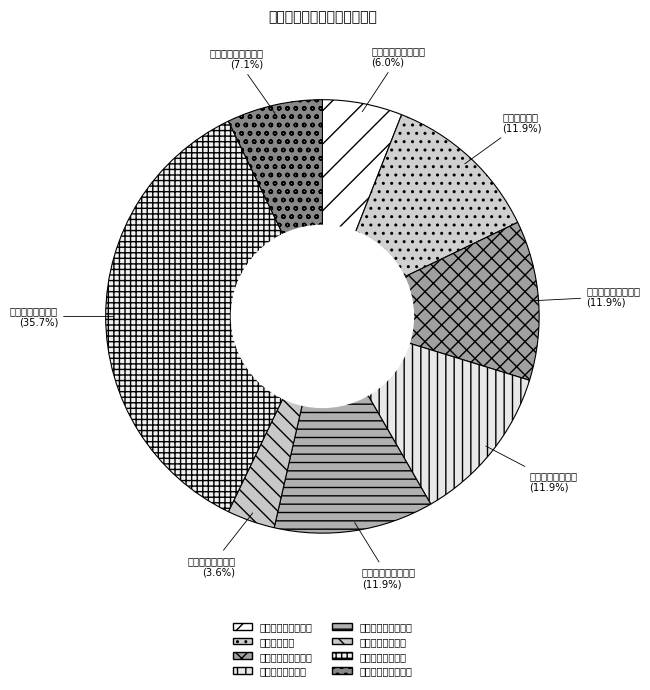

What percentage is the 增设低碳交通设施 slice, to the nearest percent?

12%